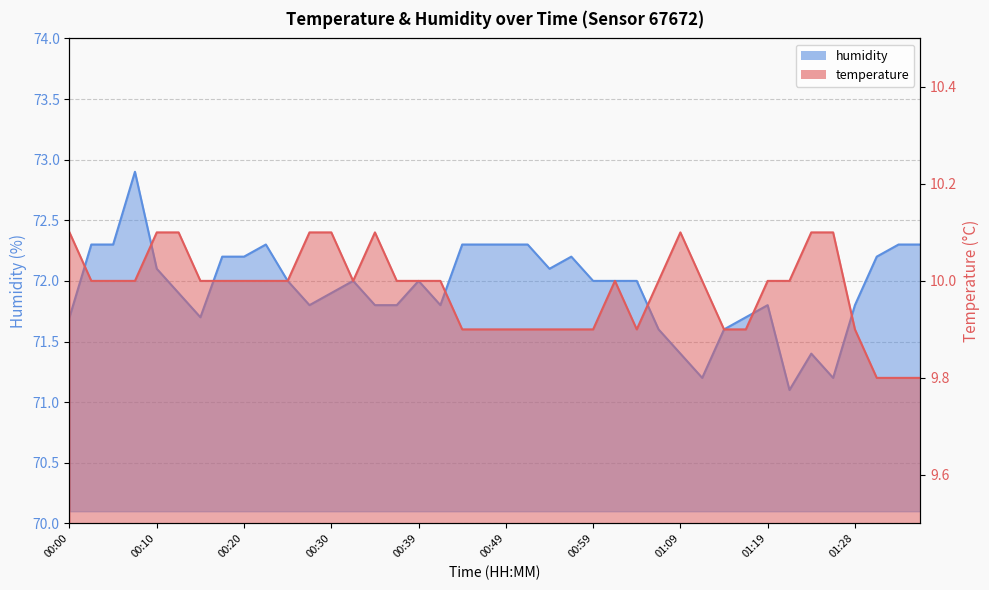

What is the value of the temperature point at the 9th from the left?

10.0